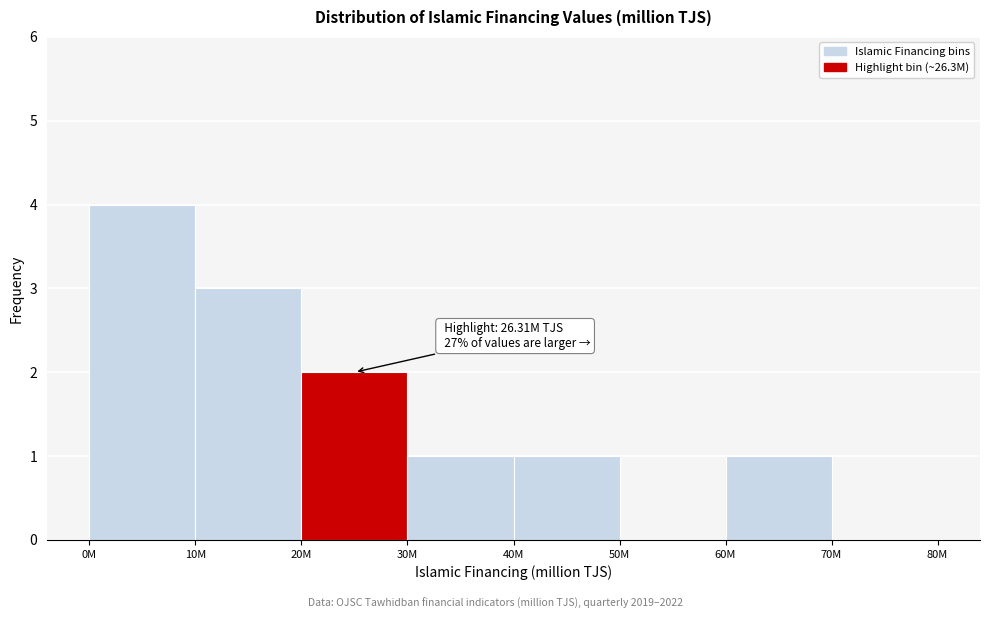

Reading left to right, list all the values displayed in this chart.

0M=4	10M=3	20M=2	30M=1	40M=1	50M=0	60M=1	70M=0